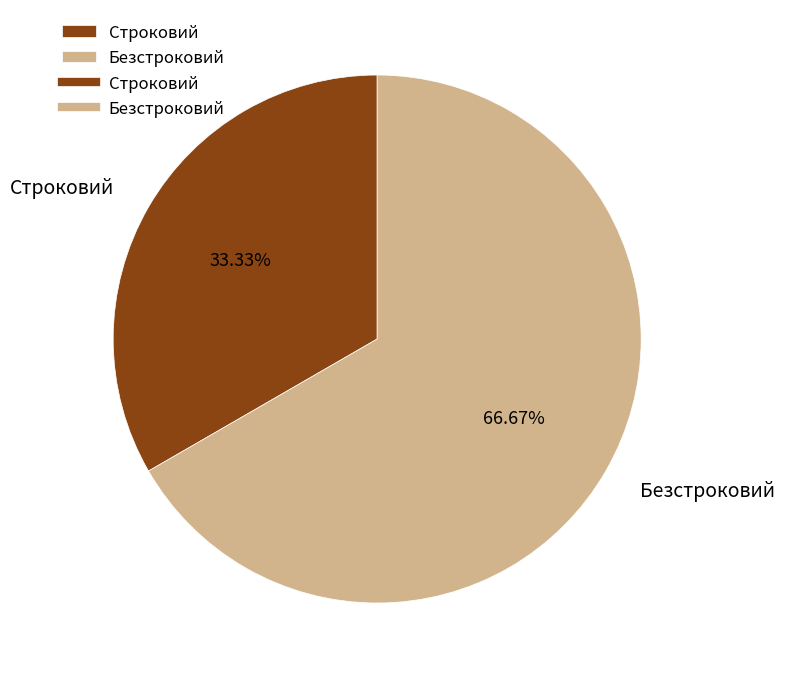

Does Безстроковий represent more than half of the total?

Yes